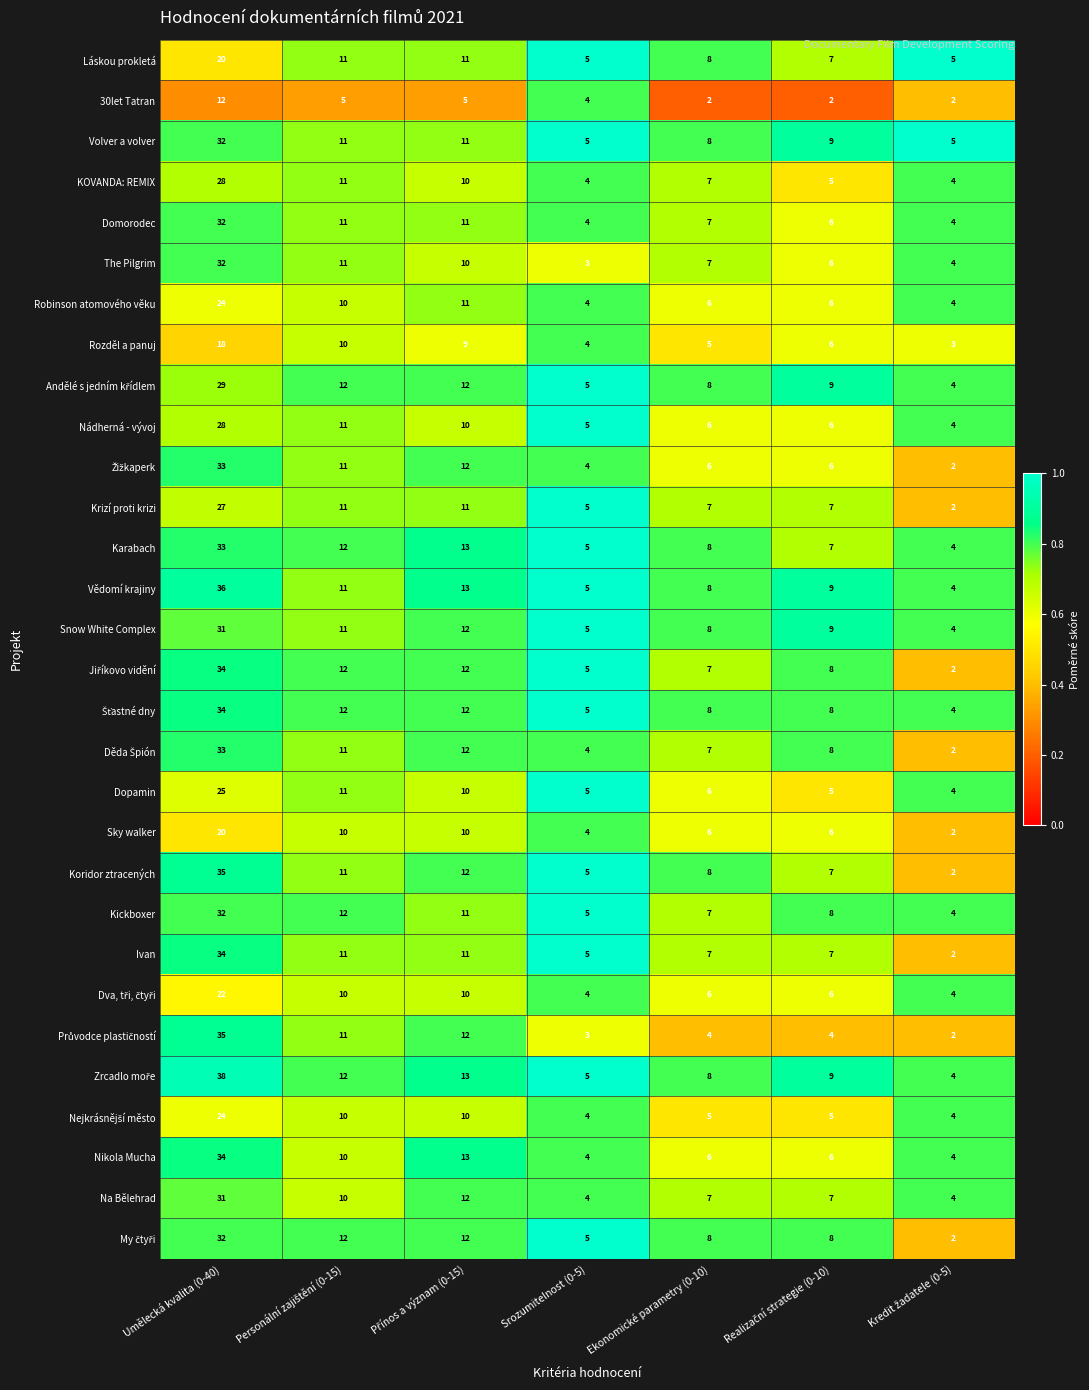

The value of Volver a volver at Umělecká kvalita (0-40) is 32. True or false?

True